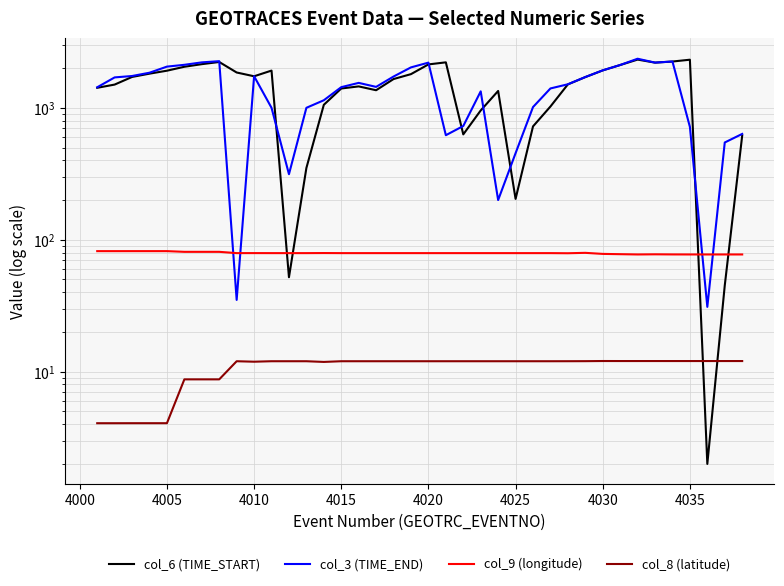

Rank the series by their maximum value, from highest to lowest.

col_3 (TIME_END), col_6 (TIME_START), col_9 (longitude), col_8 (latitude)